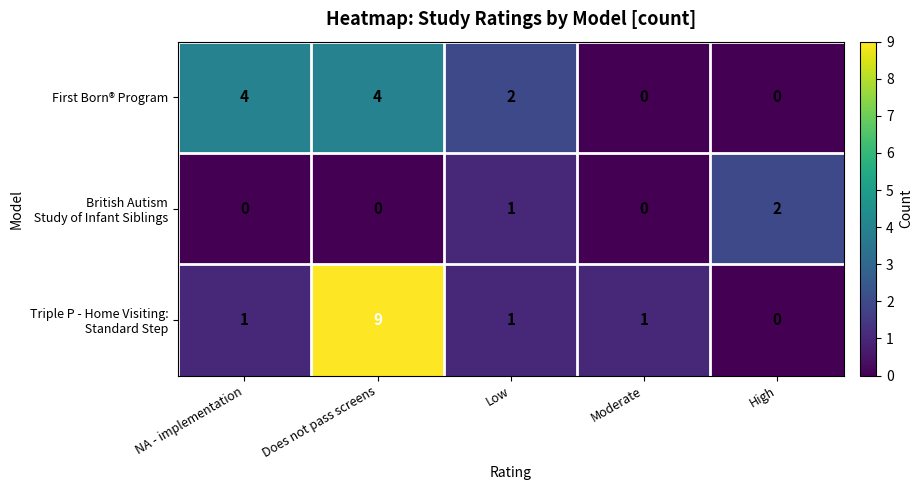

The First Born® Program series shows 6 at NA - implementation. True or false?

False